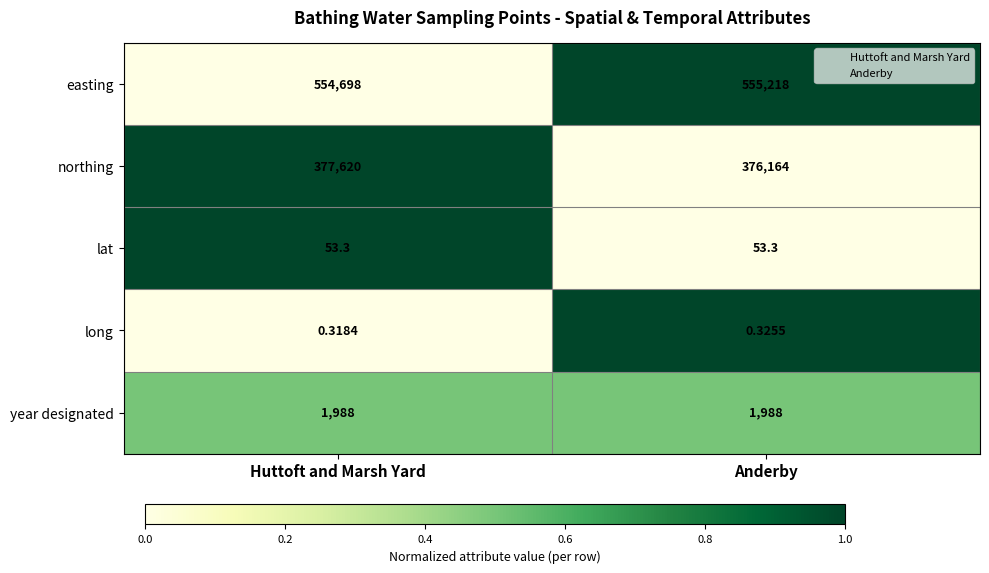

Rank the series at Anderby from lowest to highest value.

long, lat, year designated, northing, easting